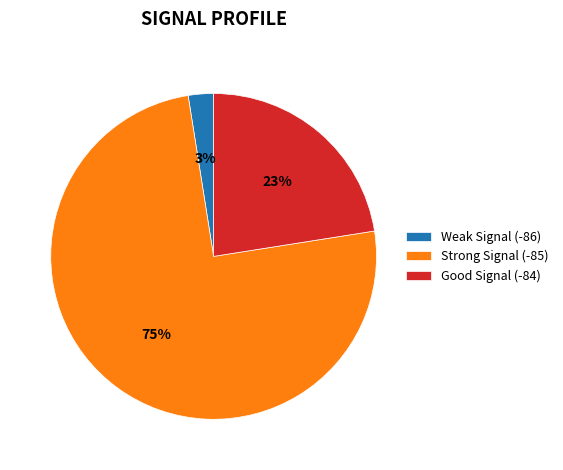

What is the ratio of the value at Good Signal (-84) to the value at Strong Signal (-85)?

0.3